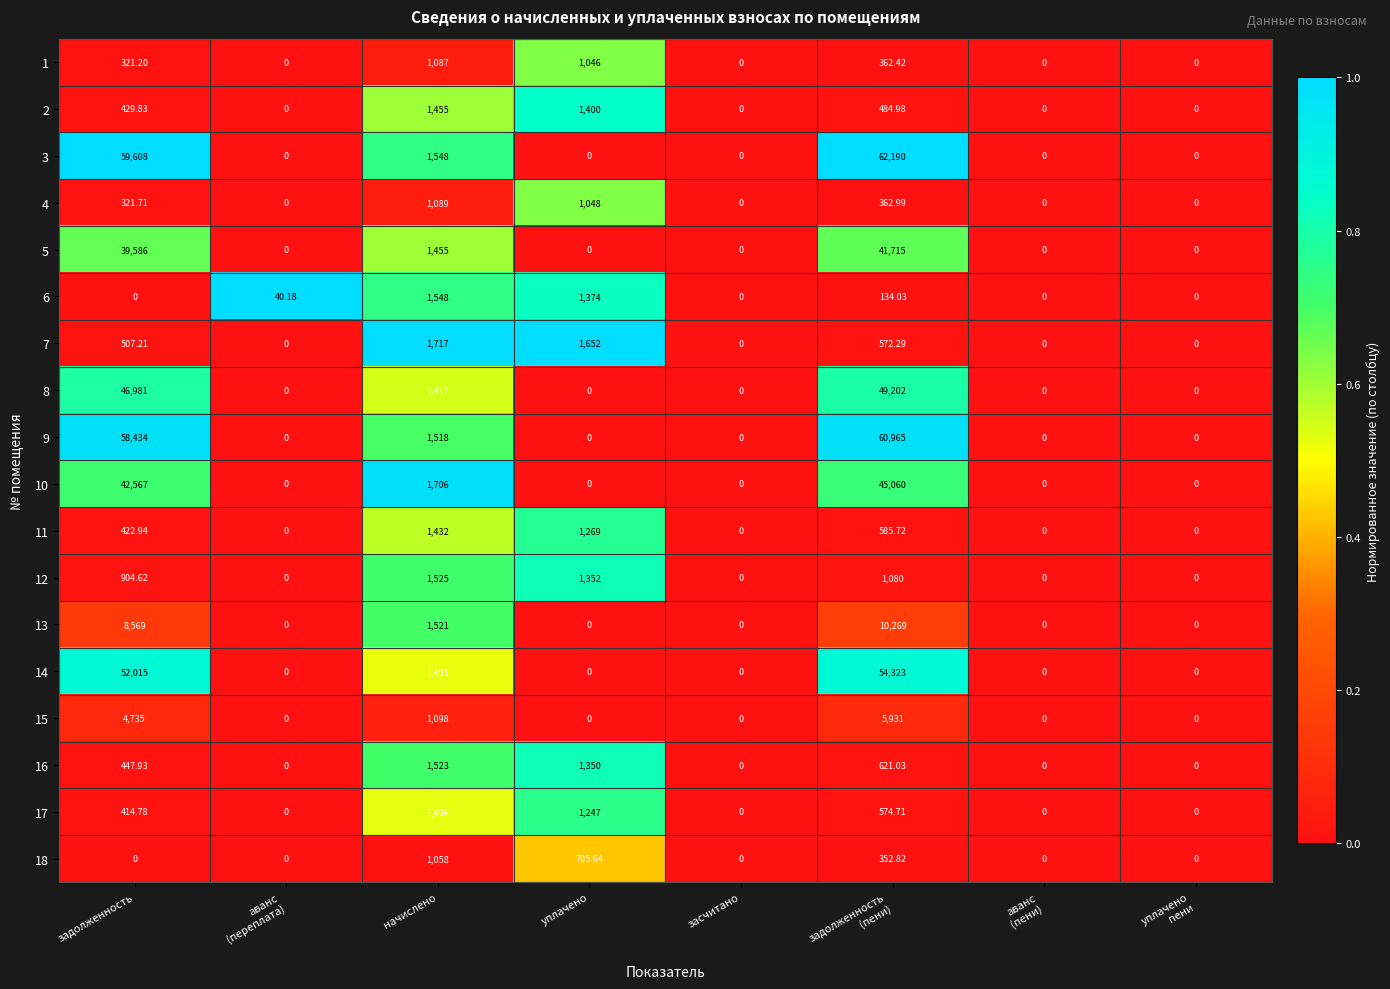

Where does the 1 series first go above 321?

задолженность